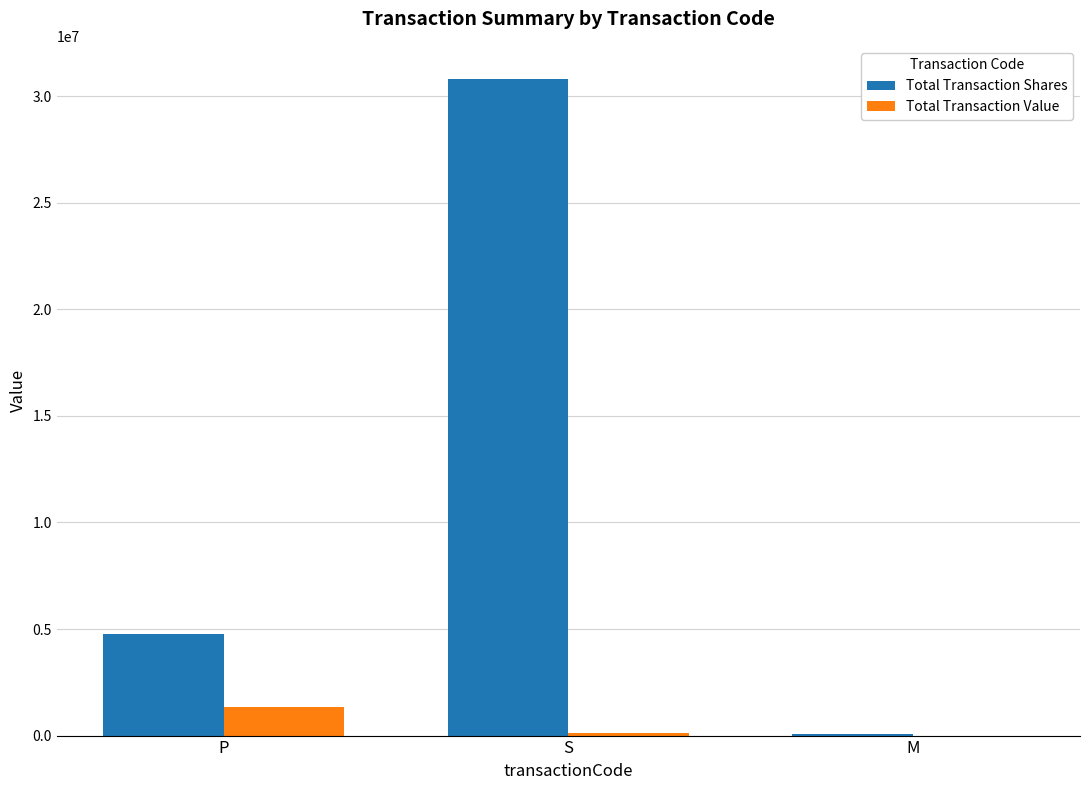

Which series changed the most between P and S?

Total Transaction Shares